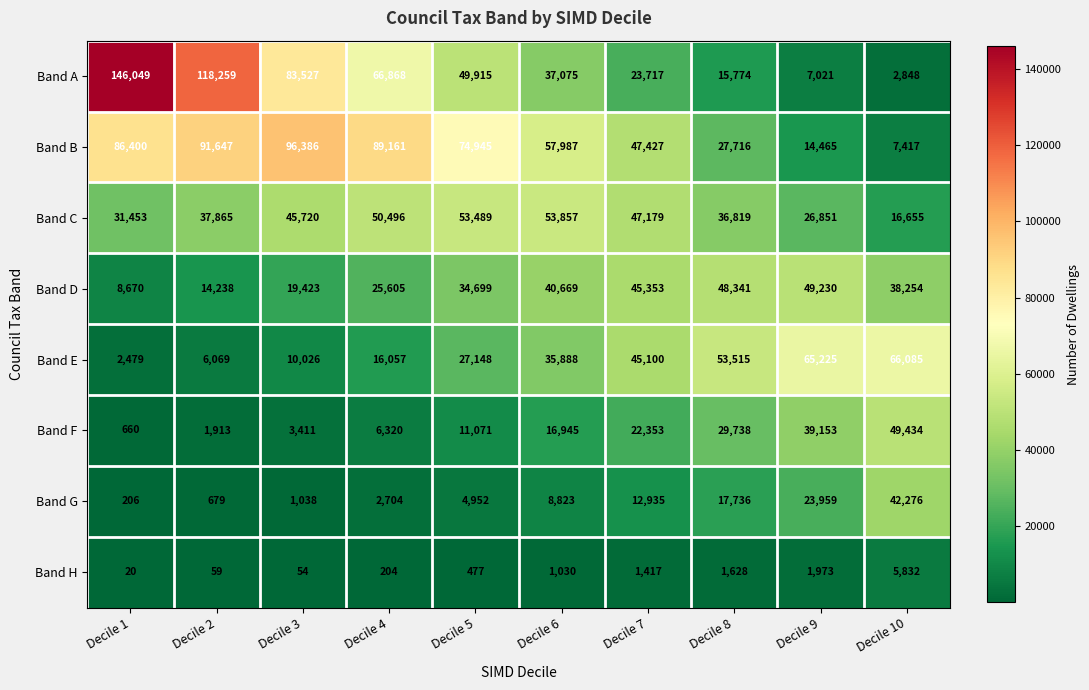

List the series in order of their peak value, highest first.

Band A, Band B, Band E, Band C, Band F, Band D, Band G, Band H